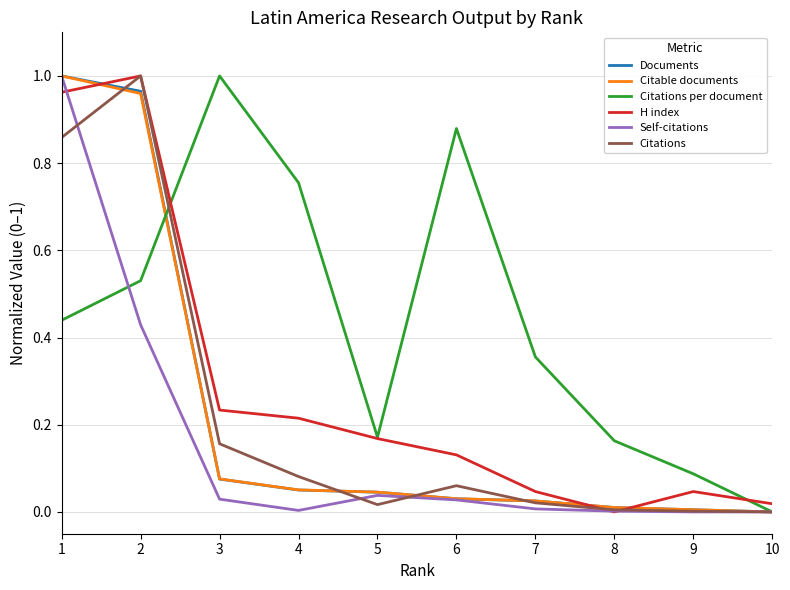

Is the value of Citations at 8 greater than the value of Citations per document at 4?

No